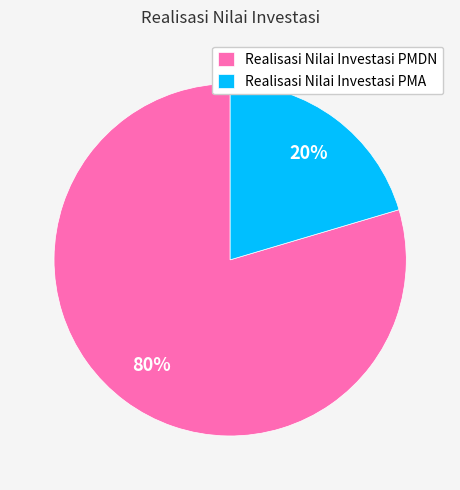

Which category has the biggest portion of the pie?

Realisasi Nilai Investasi PMDN